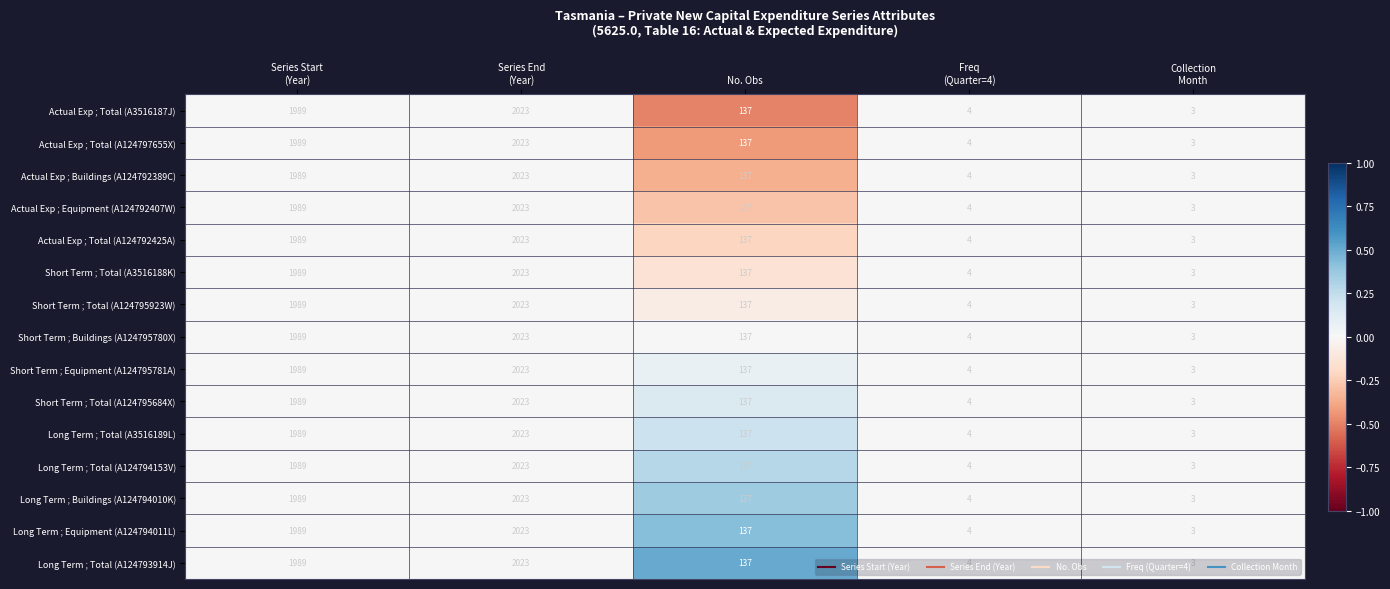

What is the smallest value displayed?

3